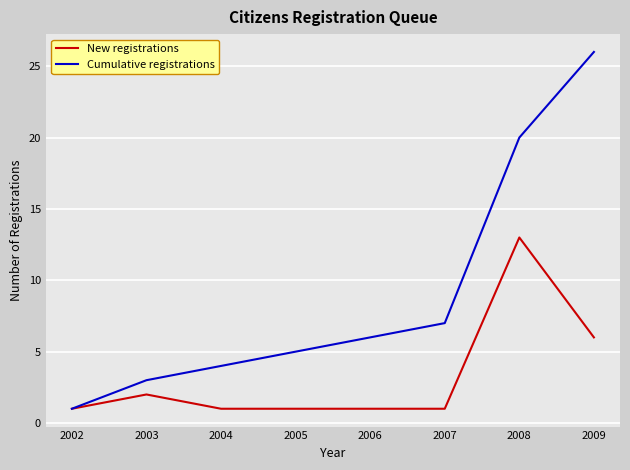

Reading left to right, what are all the values shown in this chart?

New registrations: 1	2	1	1	1	1	13	6
Cumulative registrations: 1	3	4	5	6	7	20	26